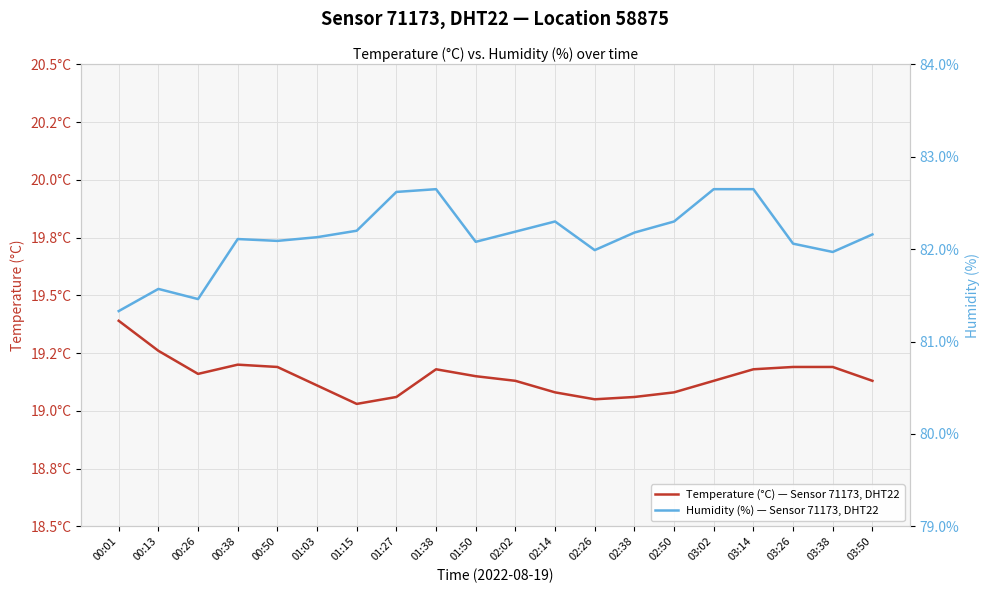

At which category does Humidity (%) — Sensor 71173, DHT22 reach its first local valley?

00:26